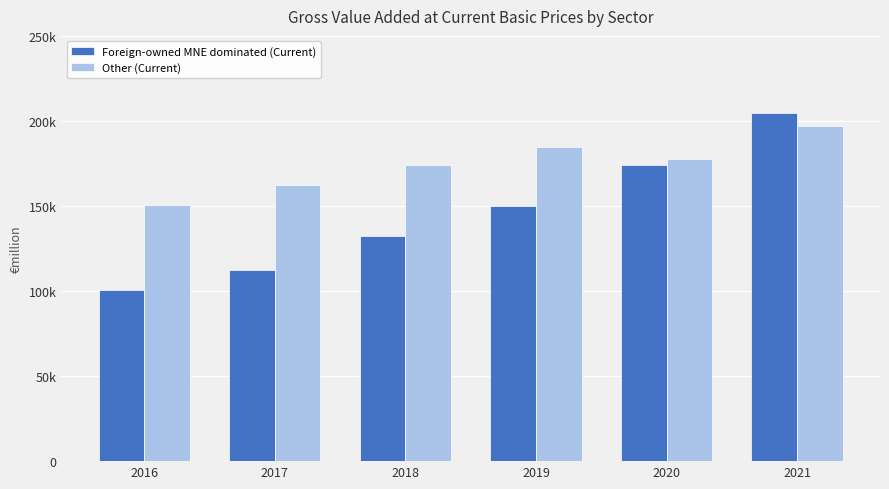

Reading left to right, what are all the values shown in this chart?

Foreign-owned MNE dominated (Current): 100437.4	112479.6	132319.8	149815.7	174156.3	204379.0
Other (Current): 150456.3	162343.6	173941.4	184763.4	177899.0	197068.5